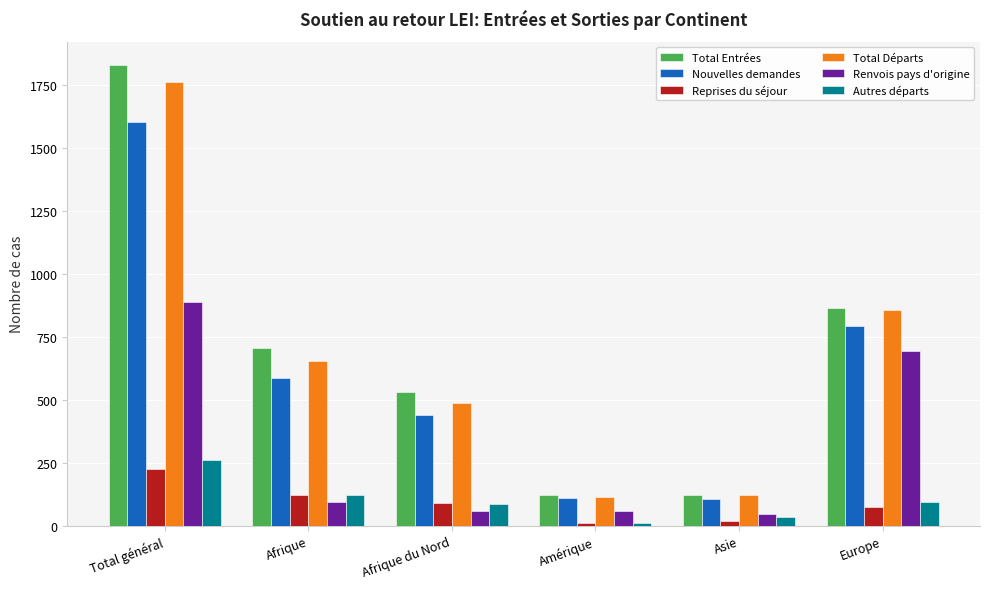

Count the number of categories in the chart.

6